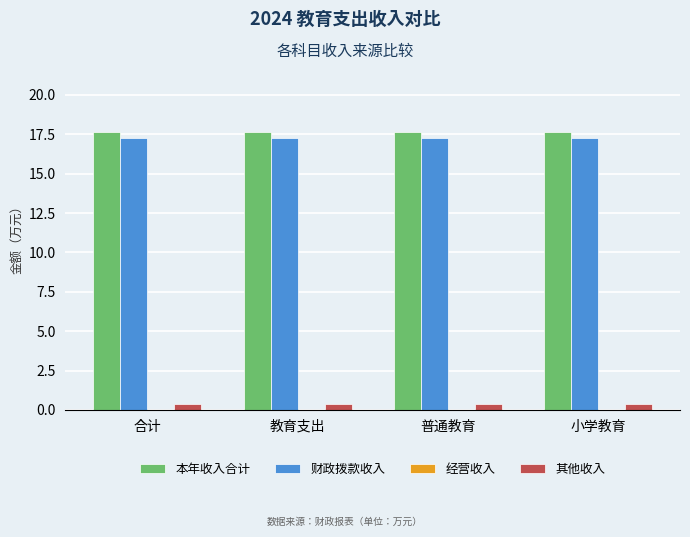

What is the lowest value of the 财政拨款收入 series?

17.3